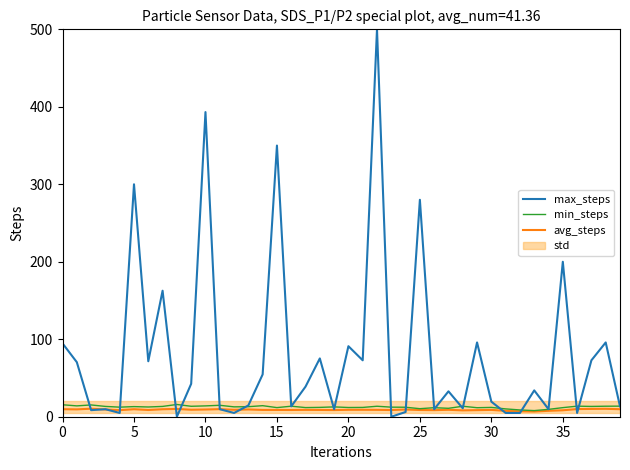

What is the label of the 28th point from the left?

27